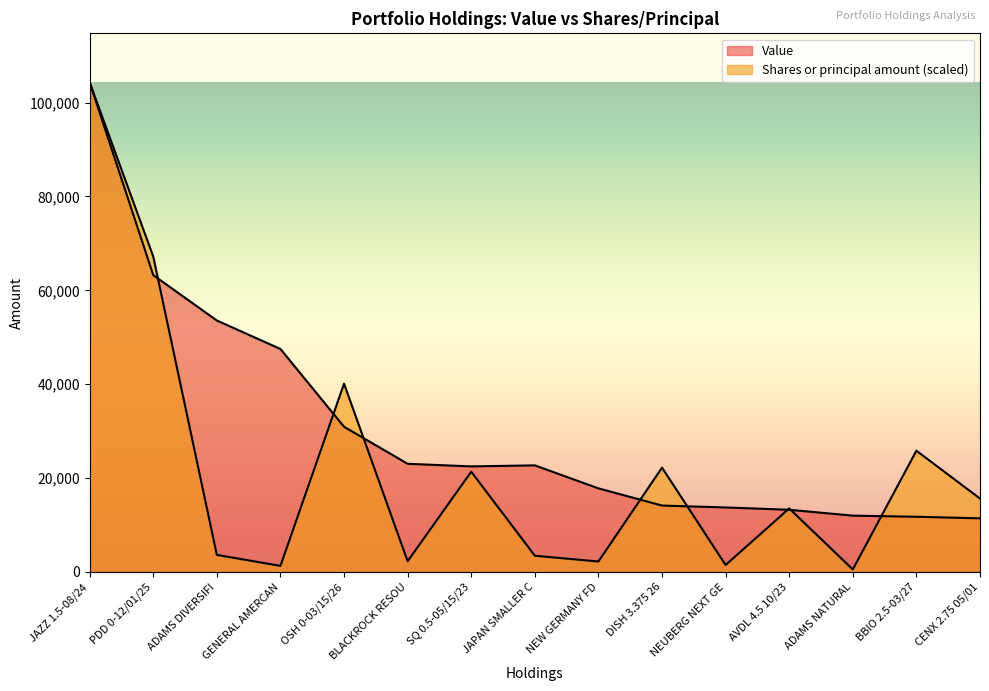

Which series ends up on top after the final intersection of Value and Shares or principal amount?

Shares or principal amount